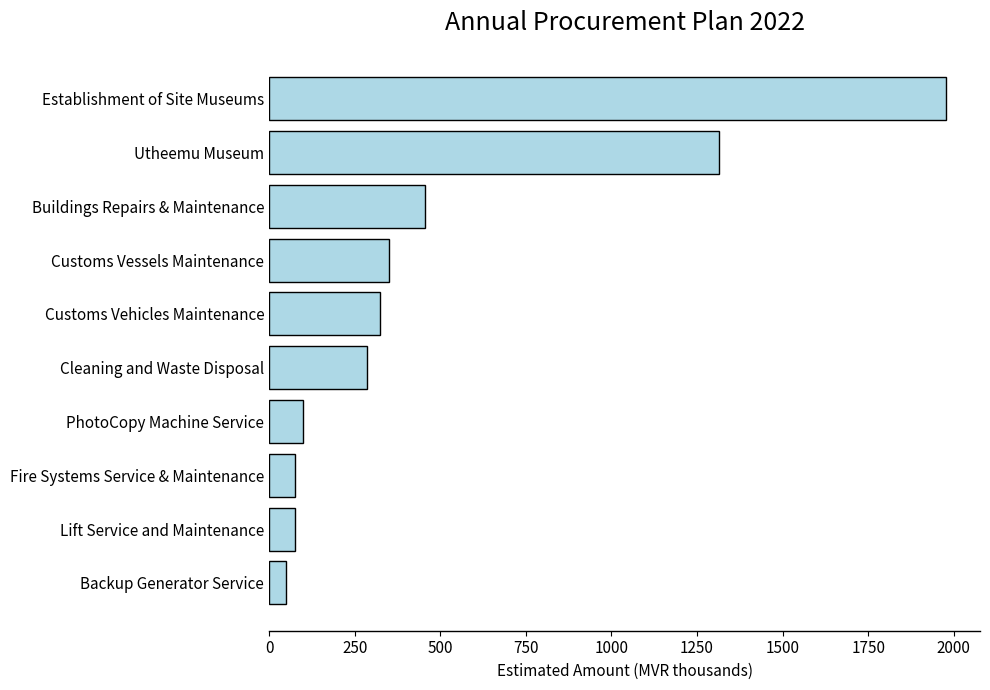

Between PhotoCopy Machine Service and Cleaning and Waste Disposal, which is larger?

Cleaning and Waste Disposal